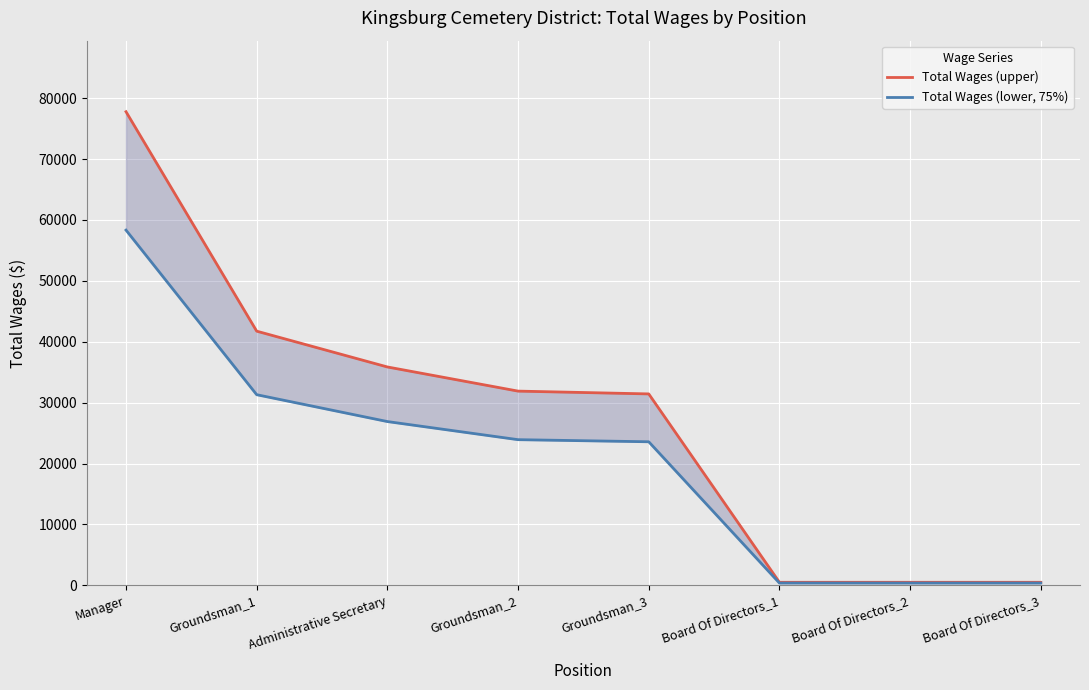

What is the difference between the Total Wages (upper) values at Groundsman_1 and Board Of Directors_2?

41235.0